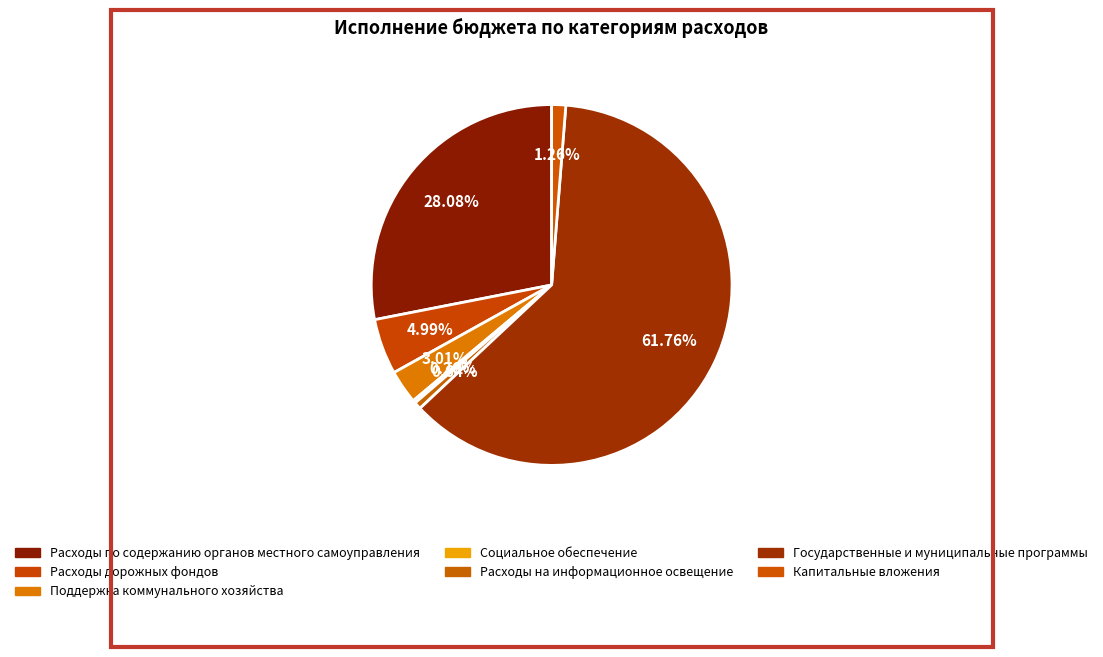

What is the largest slice in the pie chart?

Государственные и муниципальные программы